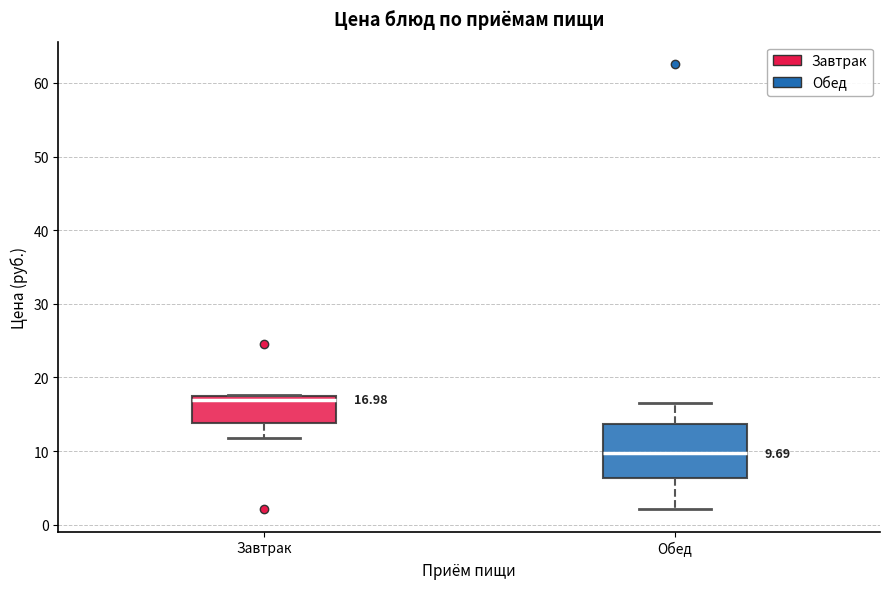

Which box has the highest median line?

Завтрак